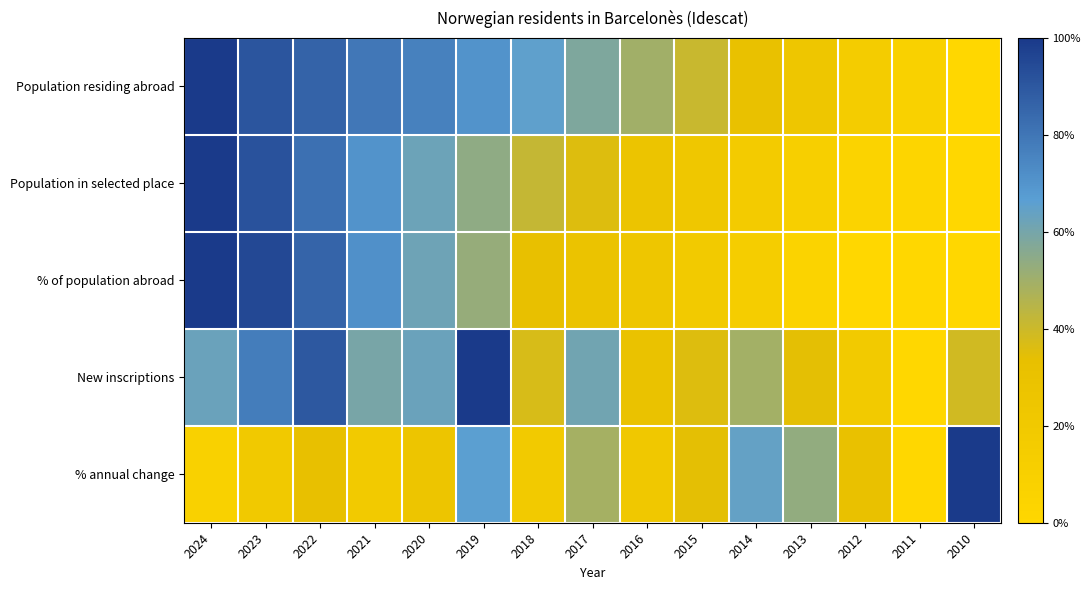

What is the spread (max minus min) of values at 2022?

0.6